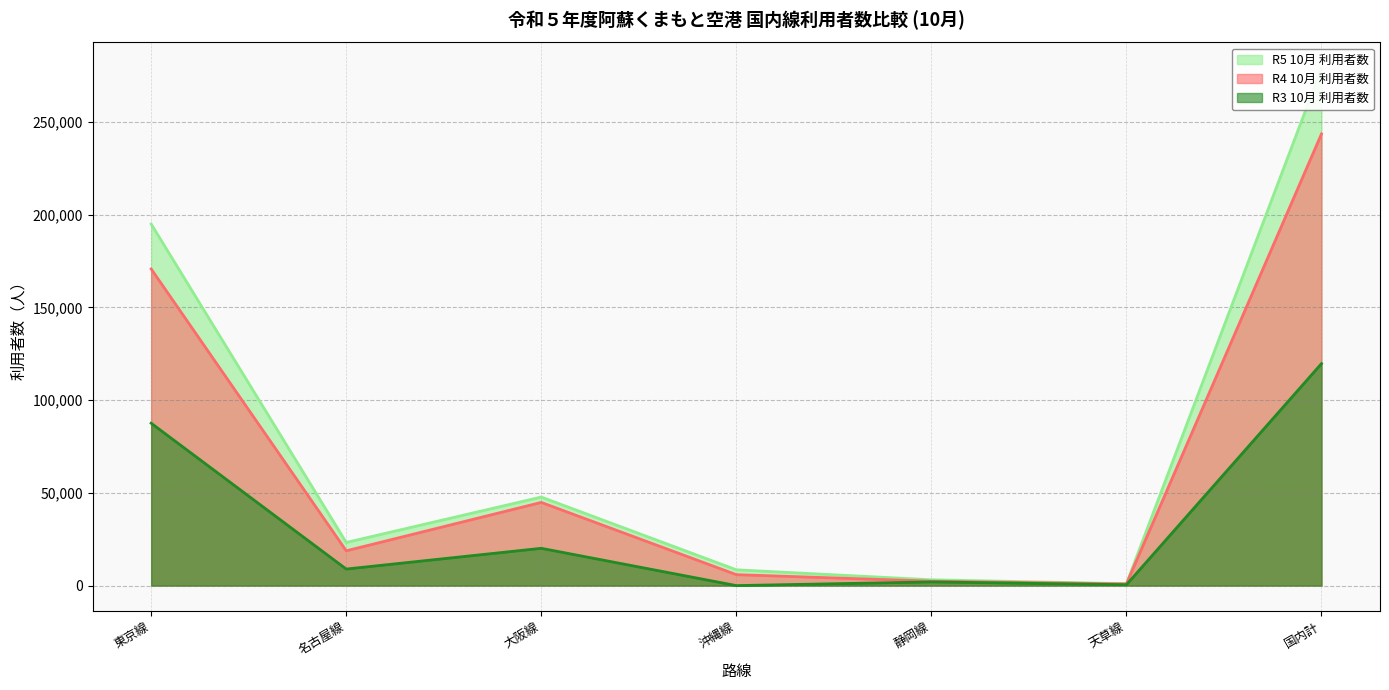

Is the value of R5 10月 利用者数 at 大阪線 greater than the value of R3 10月 利用者数 at 大阪線?

Yes